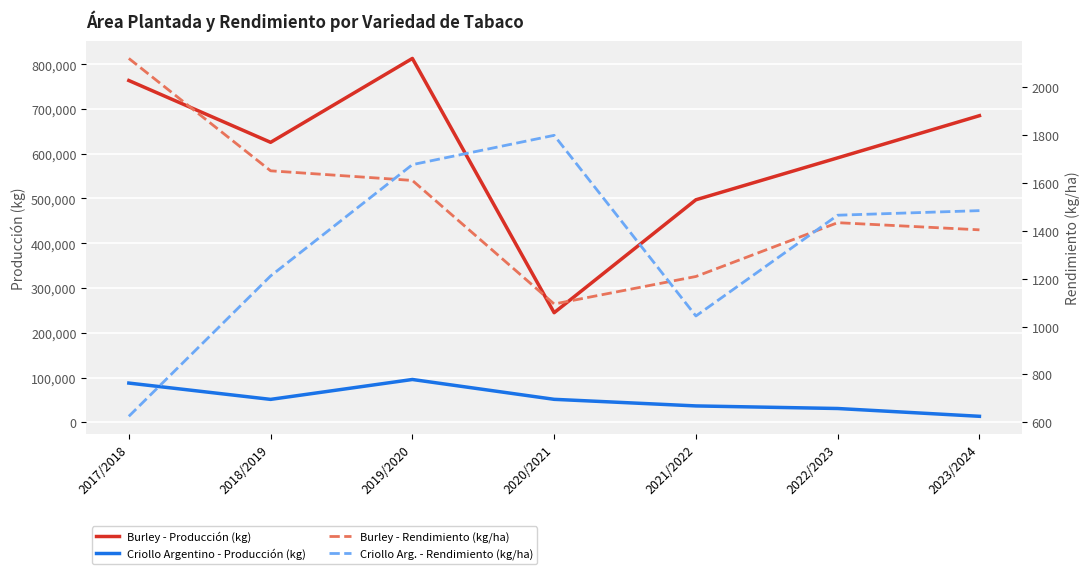

What is the average value of the Burley - Rendimiento (kg/ha) series?

1504.0